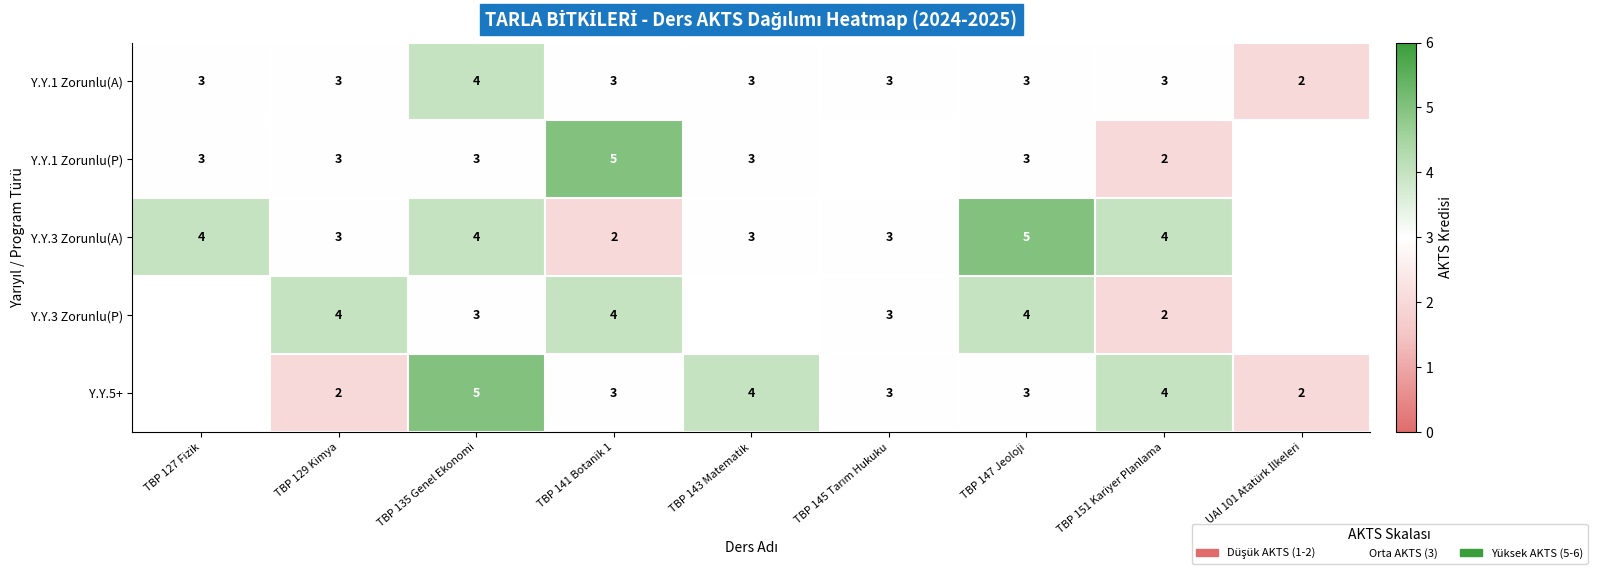

How many distinct data groups are displayed?

5